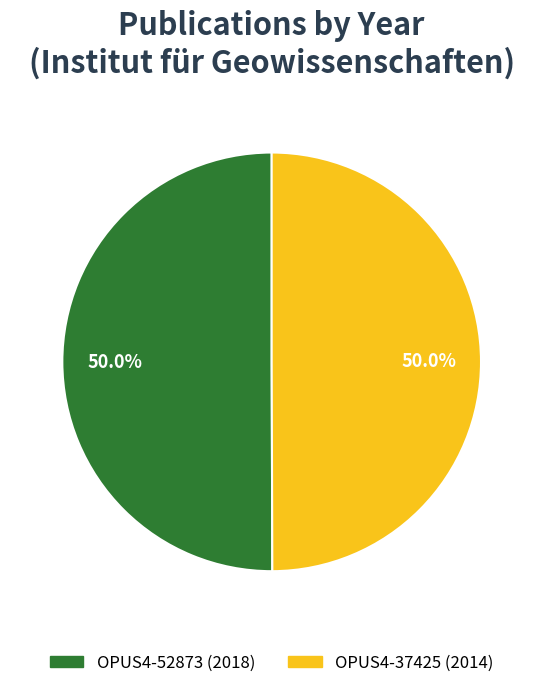

To the nearest percent, what is the average slice percentage?

50%